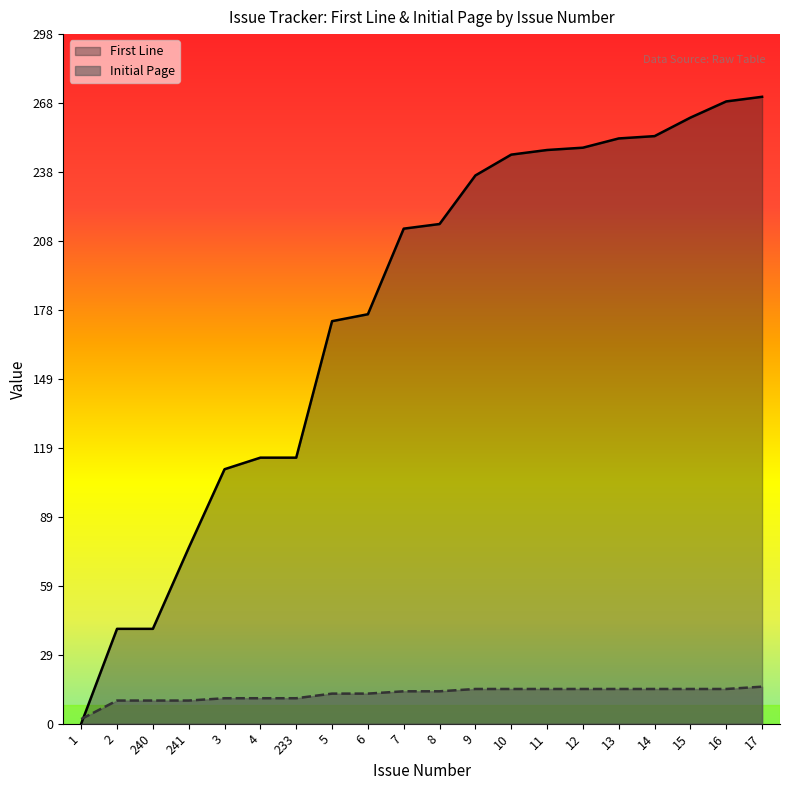

At which label does Initial Page first exceed 14?

9